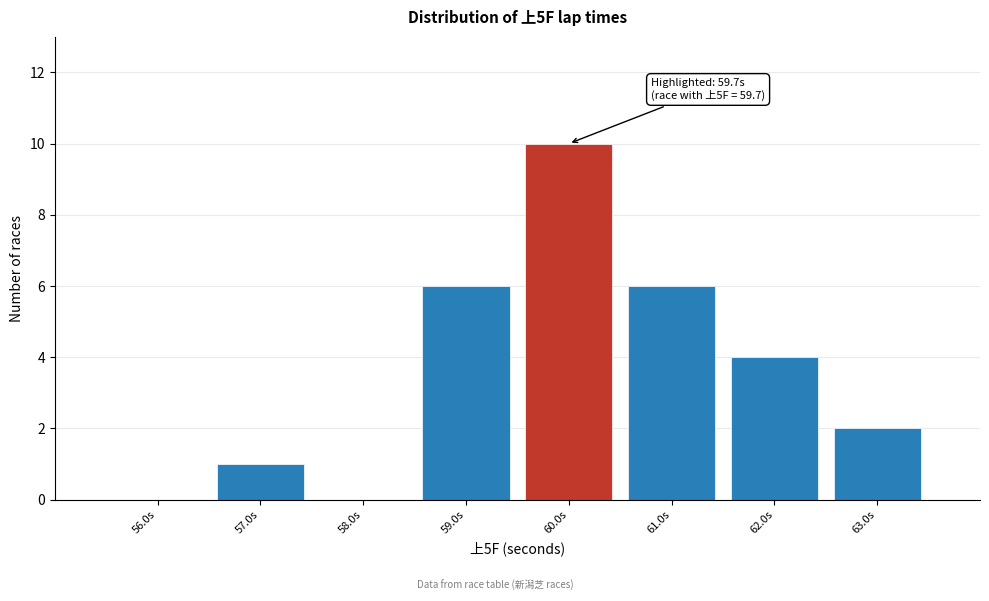

Which range on the x-axis has the tallest bar?

59.5 to 60.5